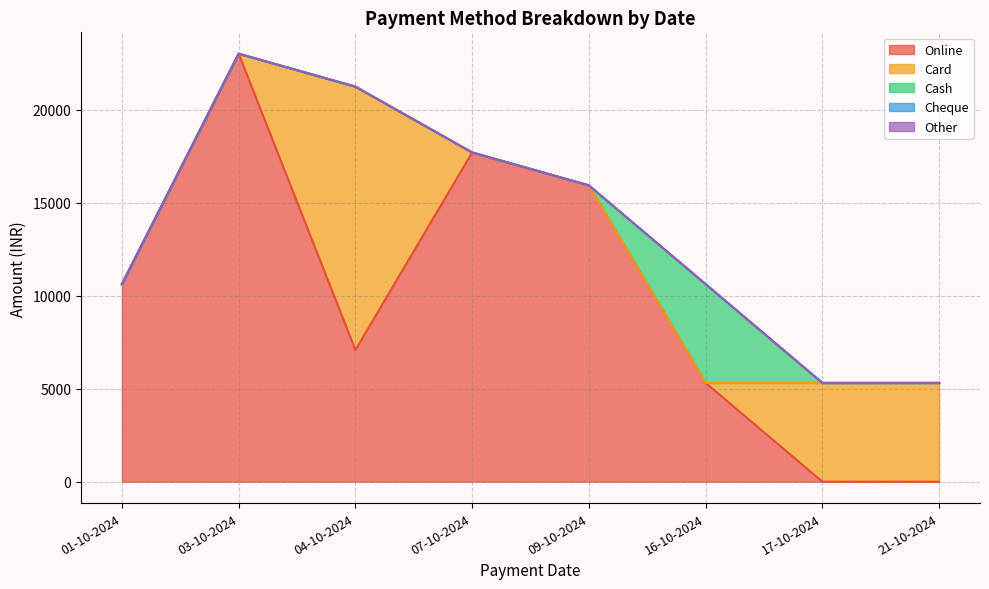

At which label is Cash closest to 2655?

01-10-2024